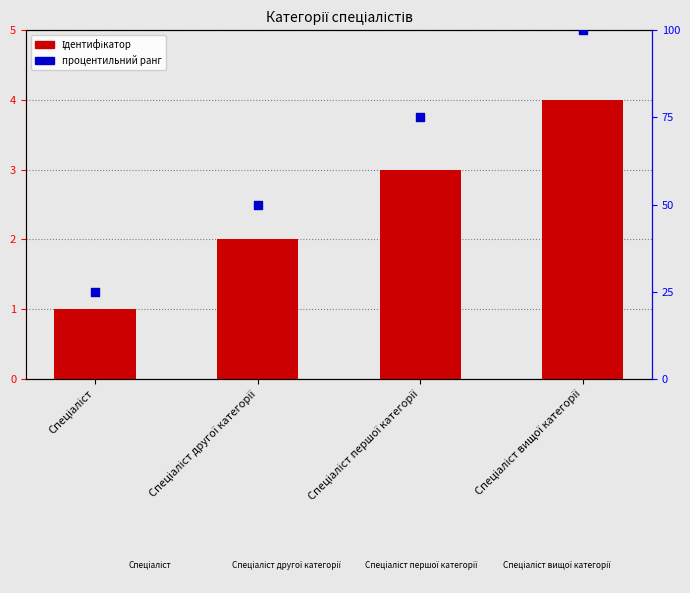

At how many categories does at least one series exceed 65?

2